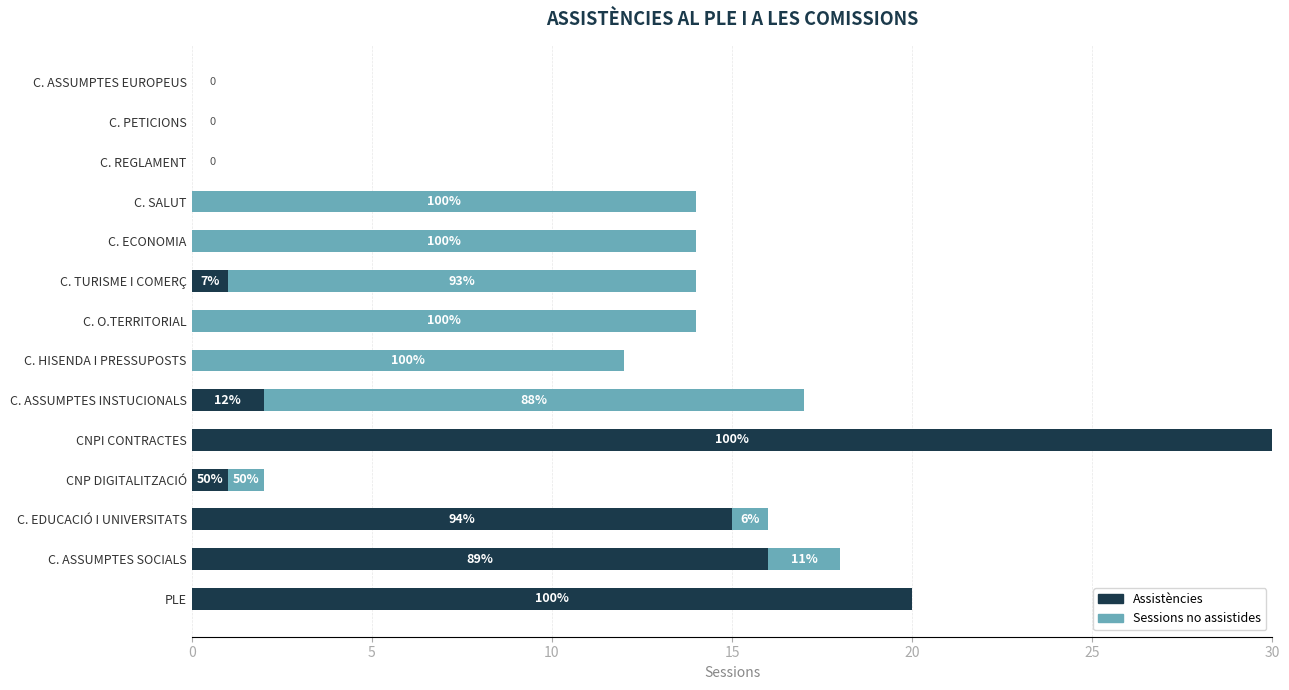

What are all the series names shown in the legend?

Assistències, Sessions no assistides